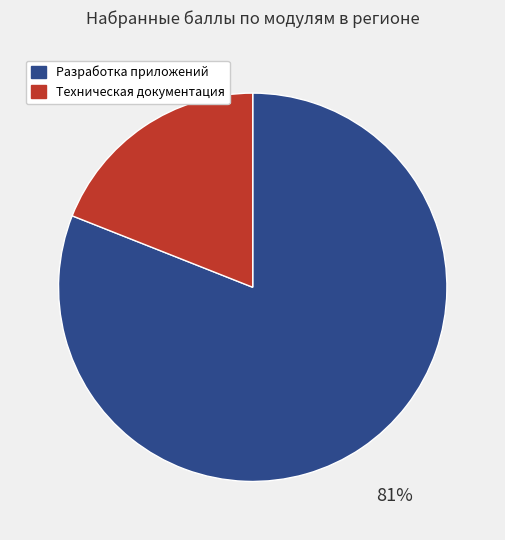

Is there a majority slice in this chart?

Yes